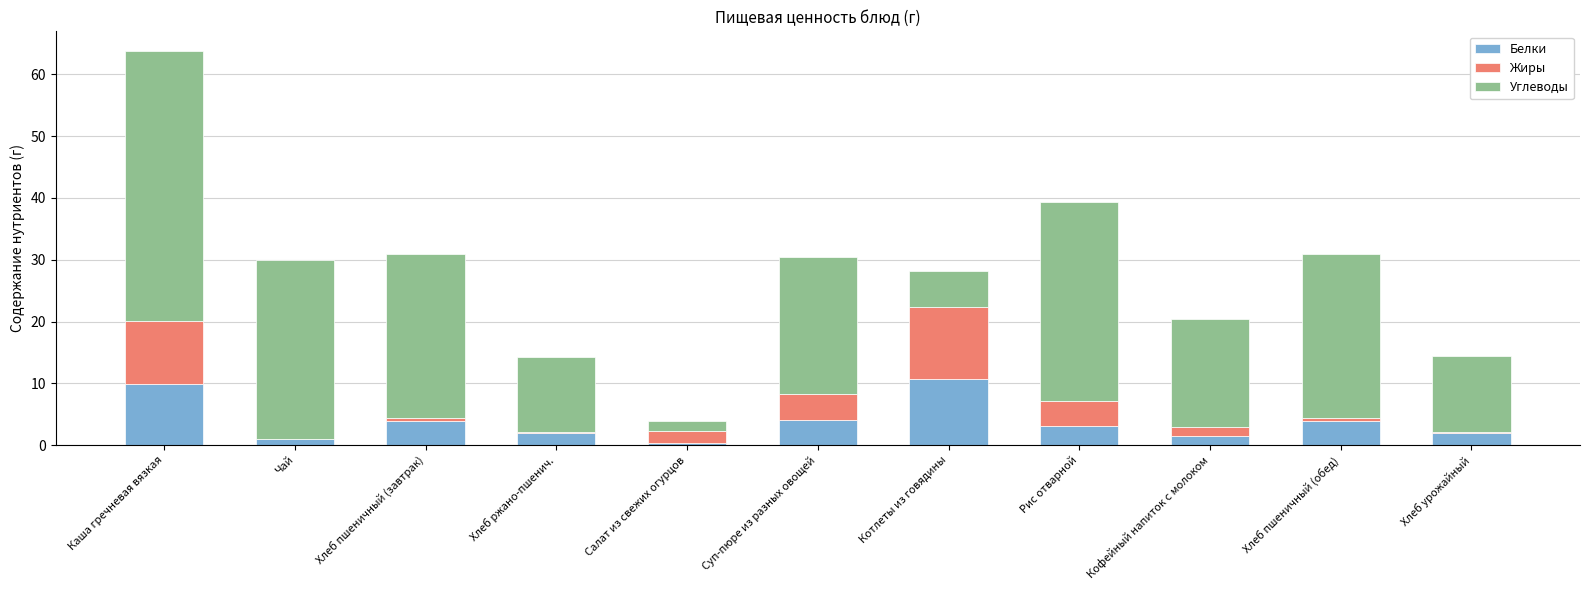

At which category is the sum across all series the highest?

Каша гречневая вязкая